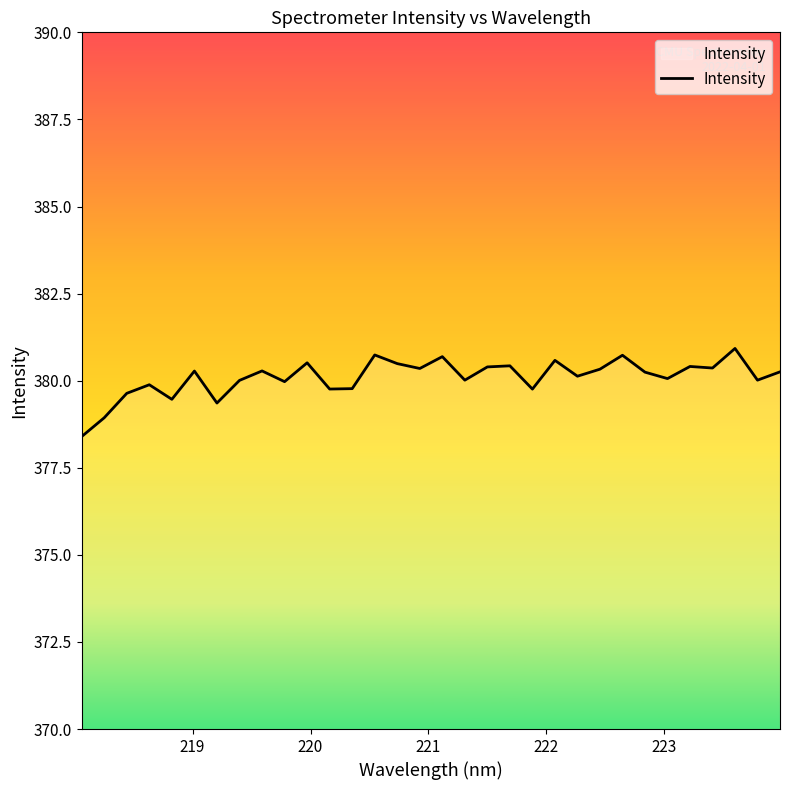

What is the smallest value displayed?

378.4